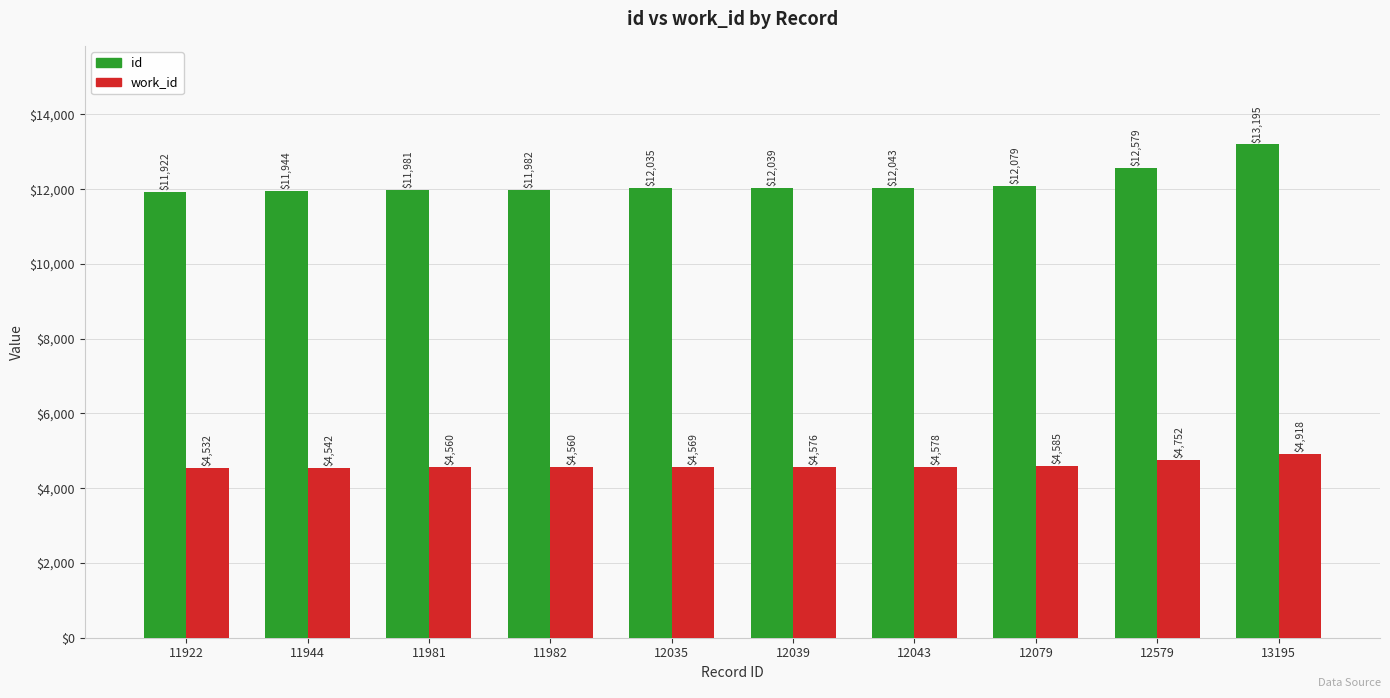

How many distinct data groups are displayed?

2